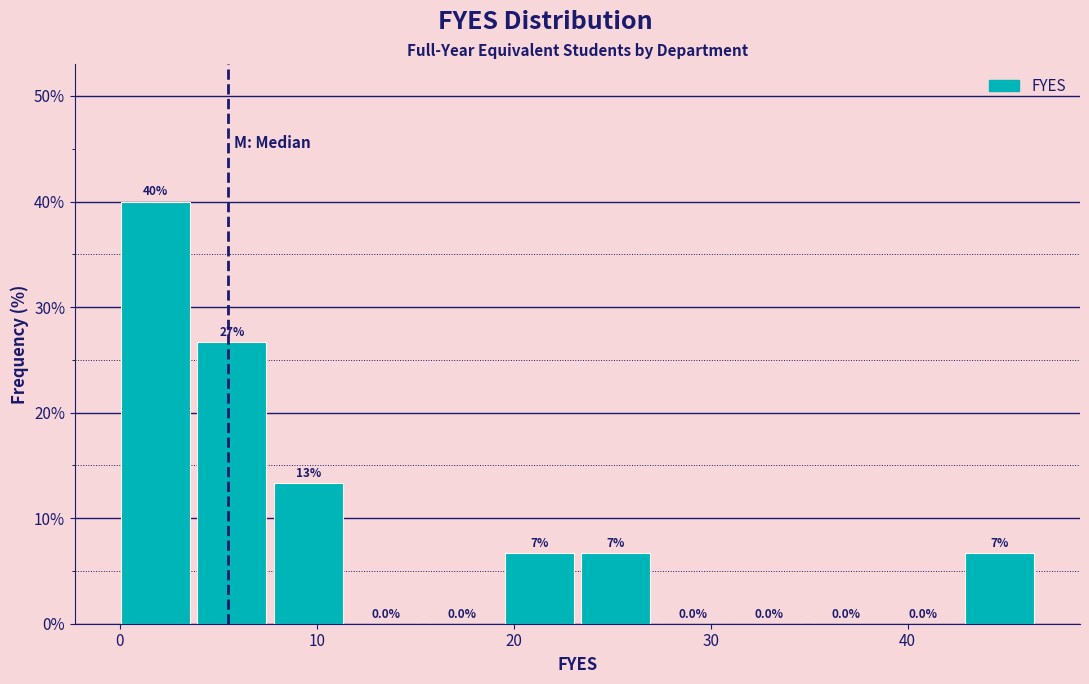

Around what value on the x-axis is the tallest bar? Give the approximate position of its centre, as read against the axis.

2